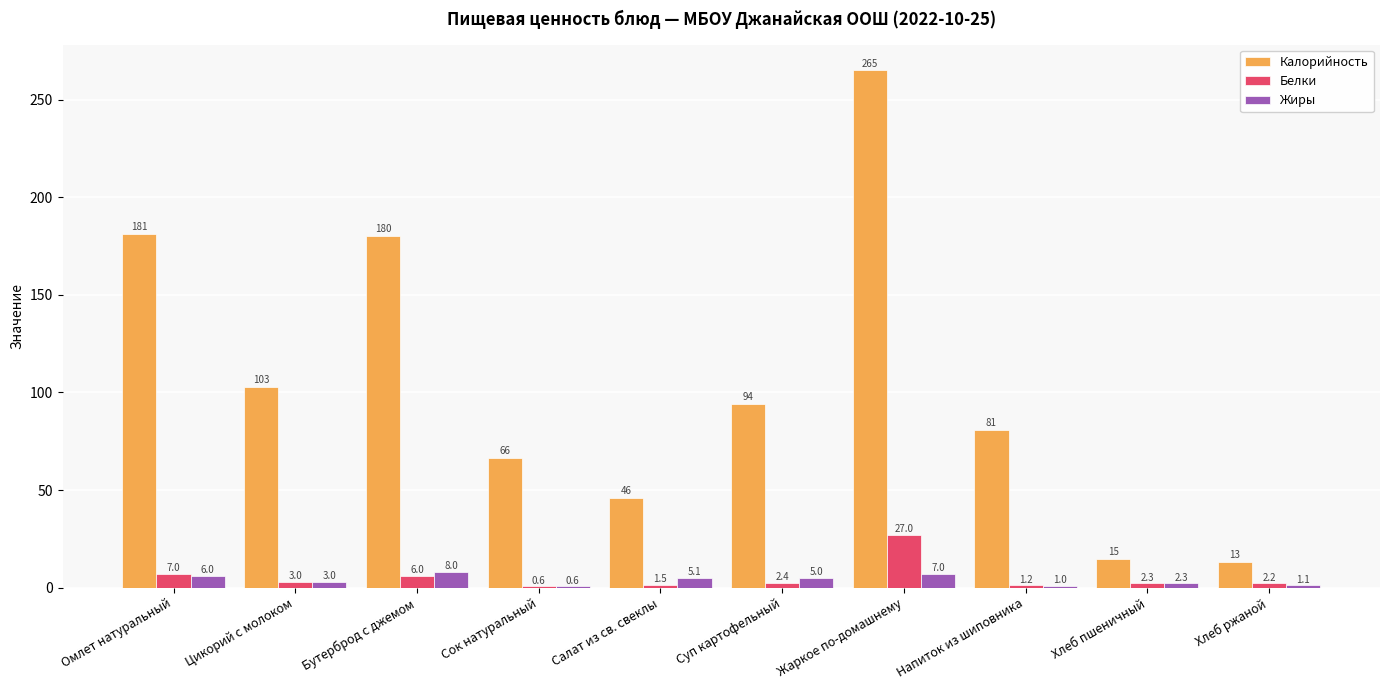

Between Жаркое по-домашнему and Хлеб ржаной, which series saw the biggest shift?

Калорийность